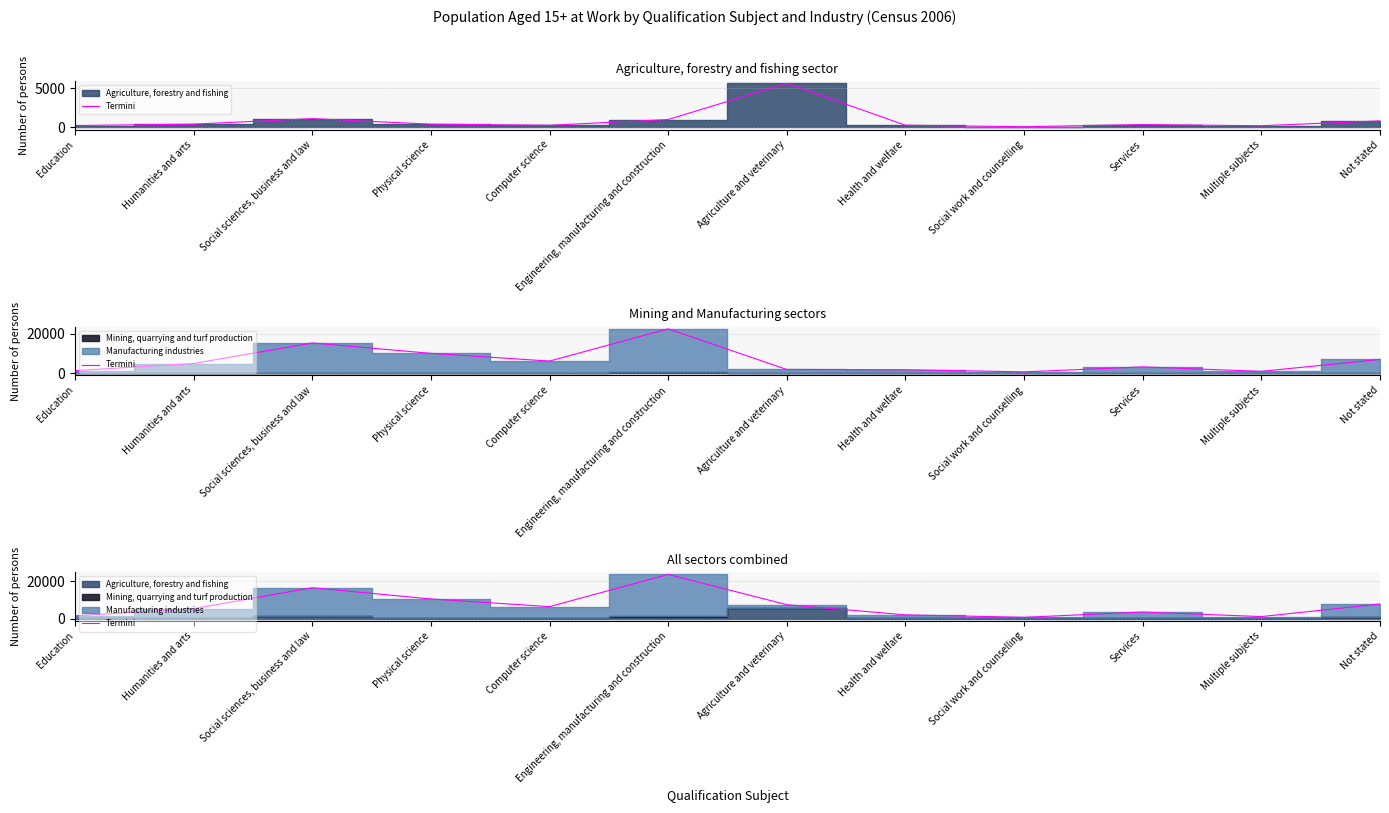

Reading left to right, what are all the values shown in this chart?

1446	5285	16487	10480	6388	23589	7416	1982	689	3503	1068	7790